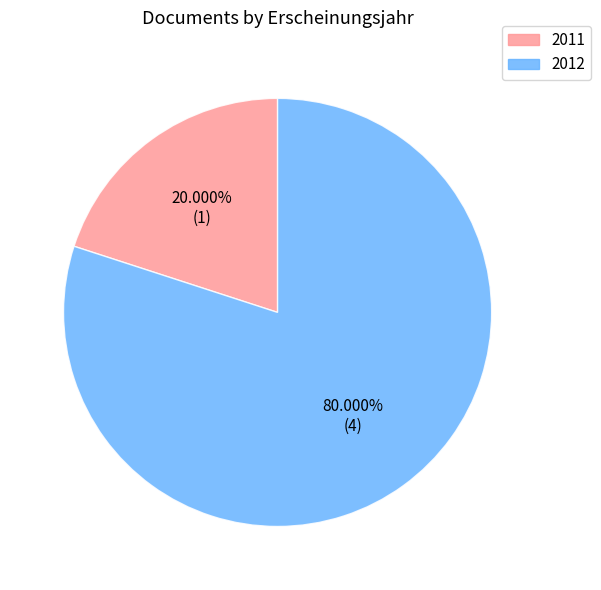

Does any single category account for the majority?

Yes